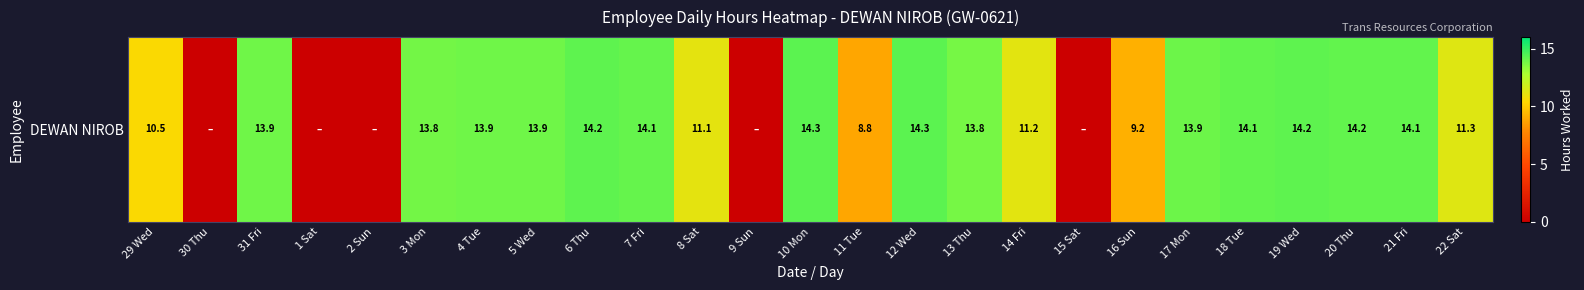

At which category does the chart reach its minimum across all series?

30 Thu